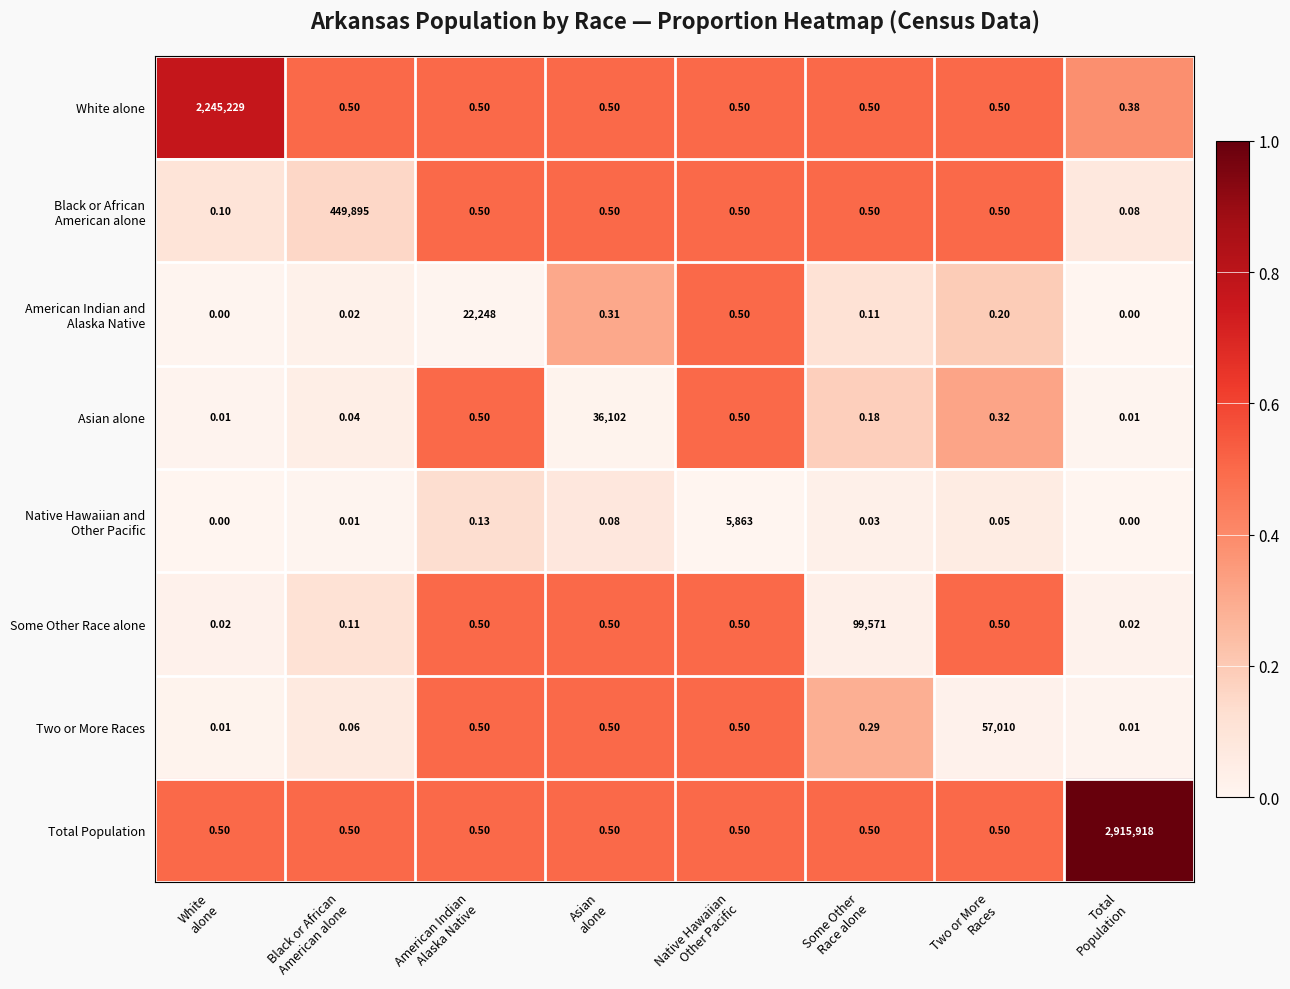

Which series has the largest range (max minus min)?

Total Population